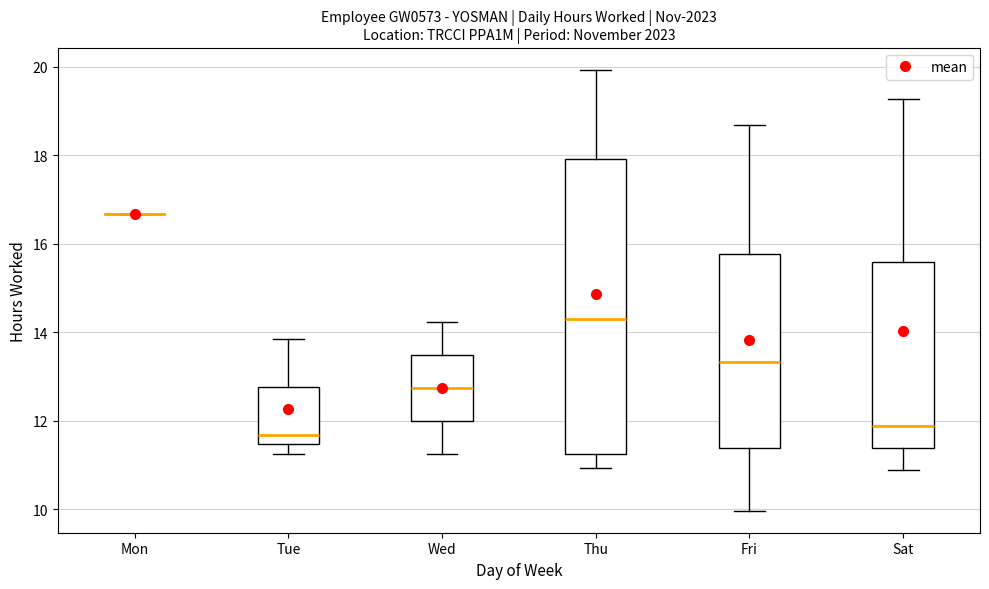

Which box is the tallest, from its lower edge to its upper edge?

Thu